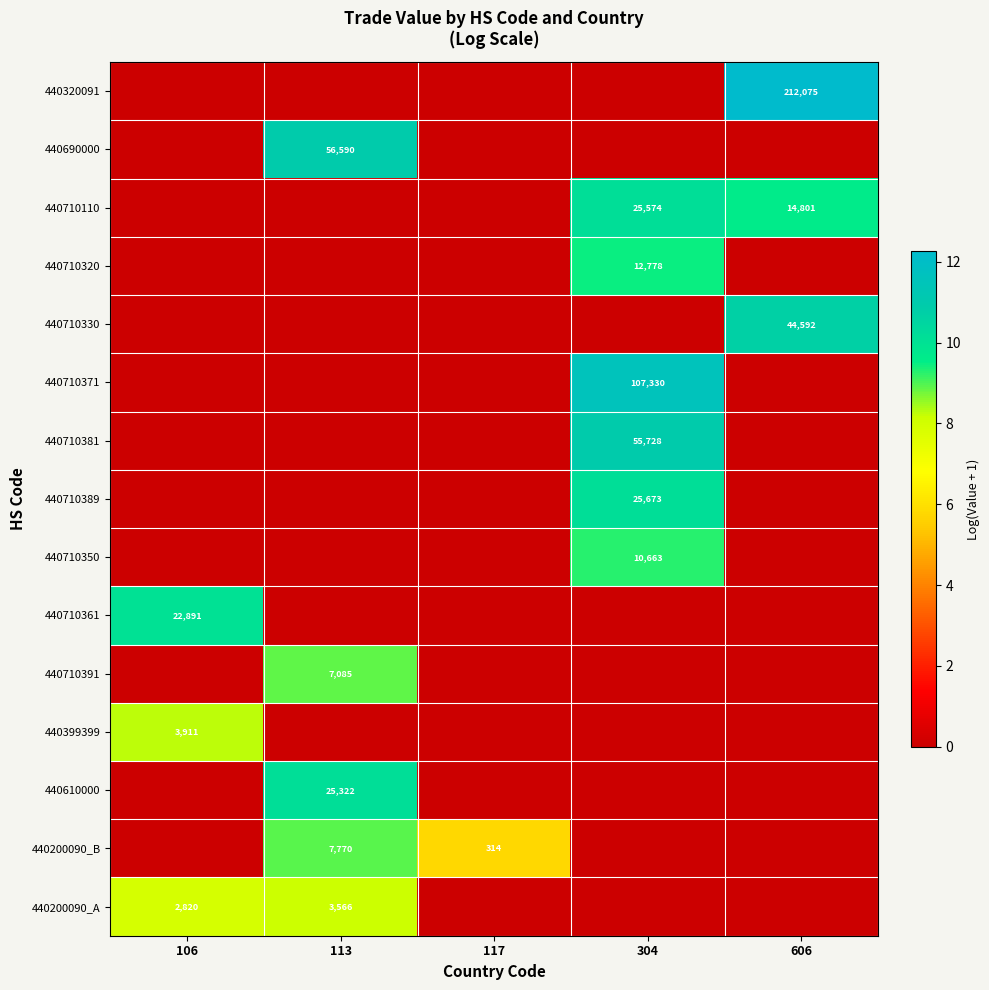

The value of 440710110 at 304 is 25574. True or false?

True